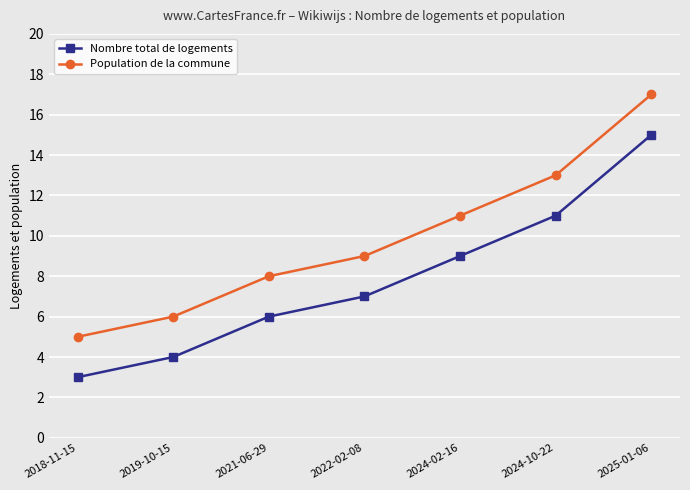

How many series are shown in this chart?

2